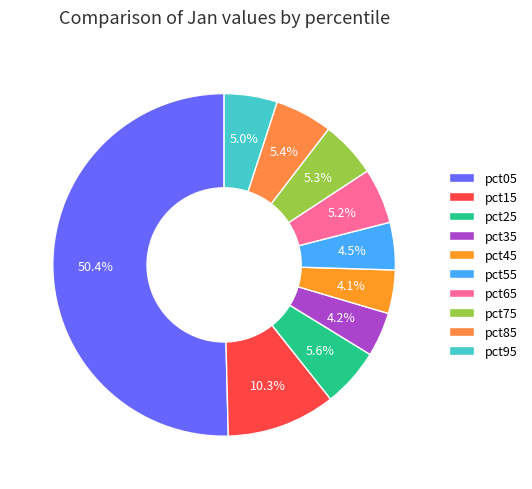

What is the majority slice?

pct05